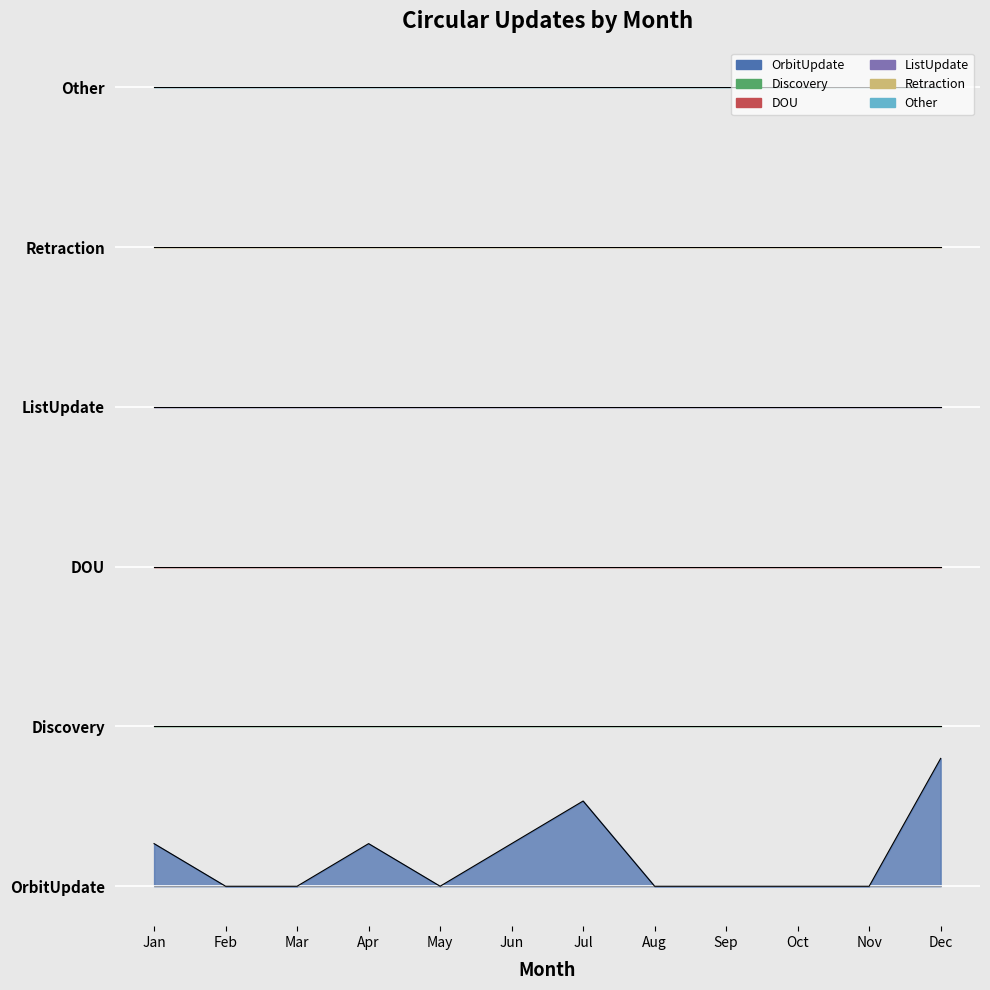

Which series has the widest spread of values?

OrbitUpdate